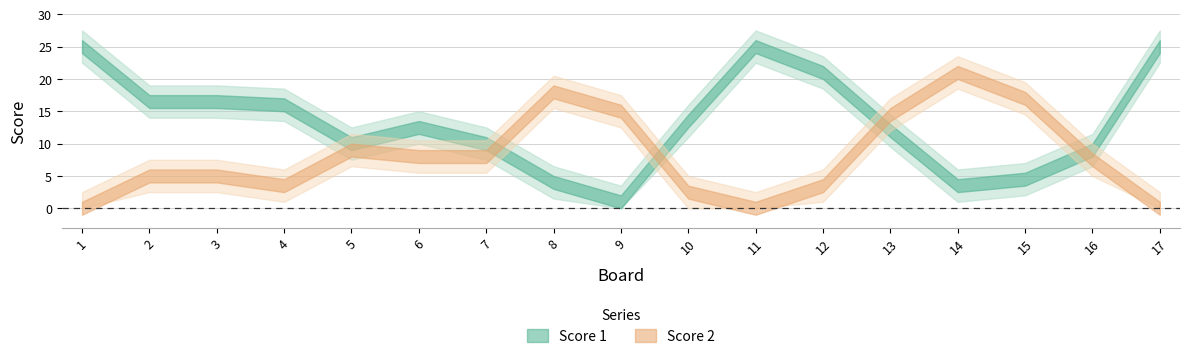

Which series has the largest total across all categories?

Score 1